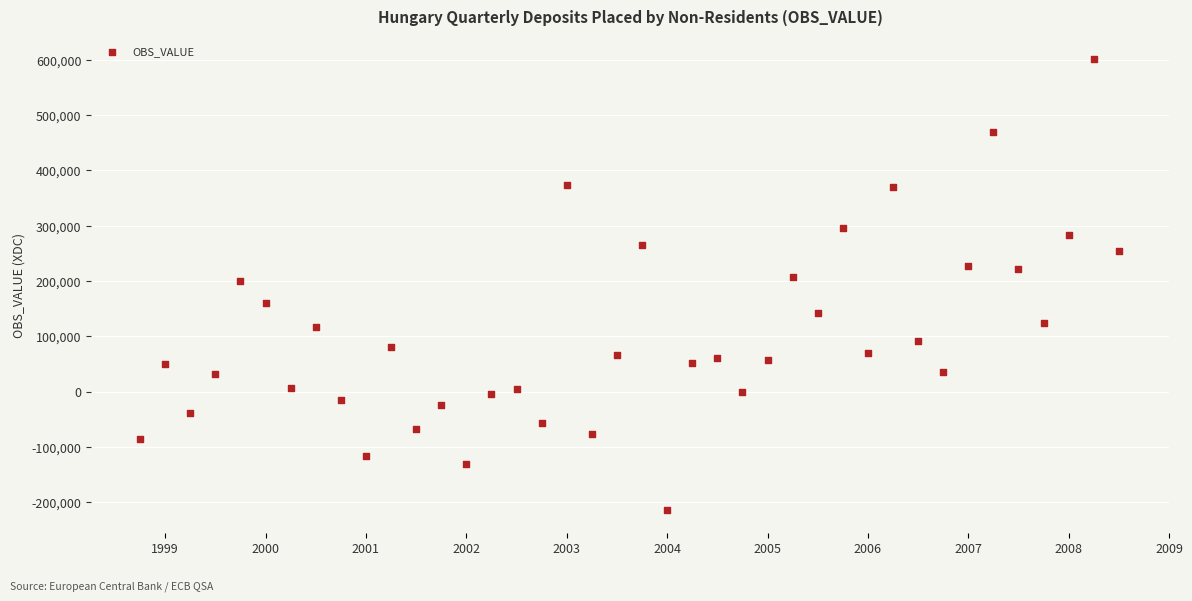

What is the range of Y values (max minus min)?

815924